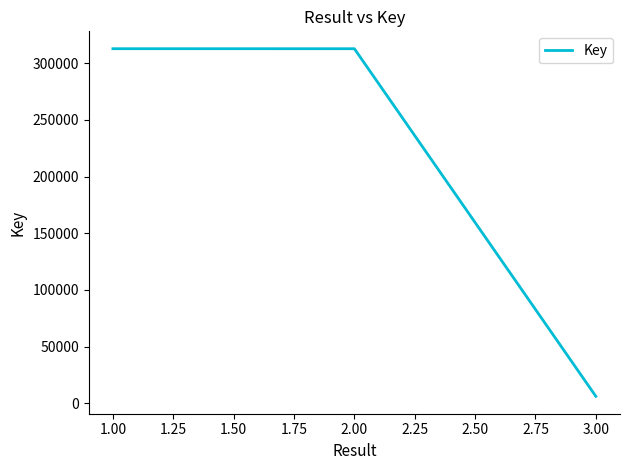

What is the difference between the maximum and minimum values?

306597